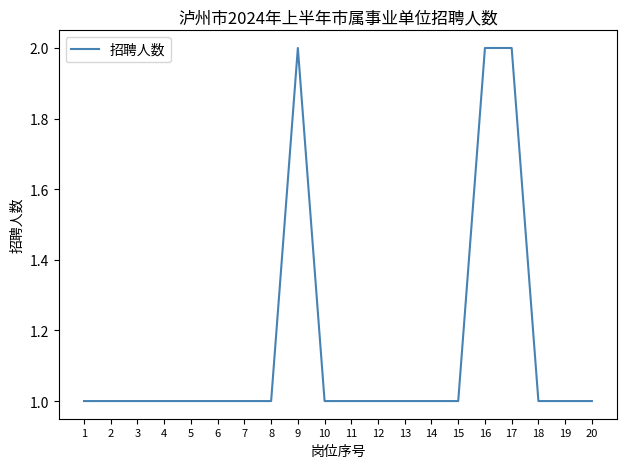

The chart shows a value of 0 at 18. True or false?

False